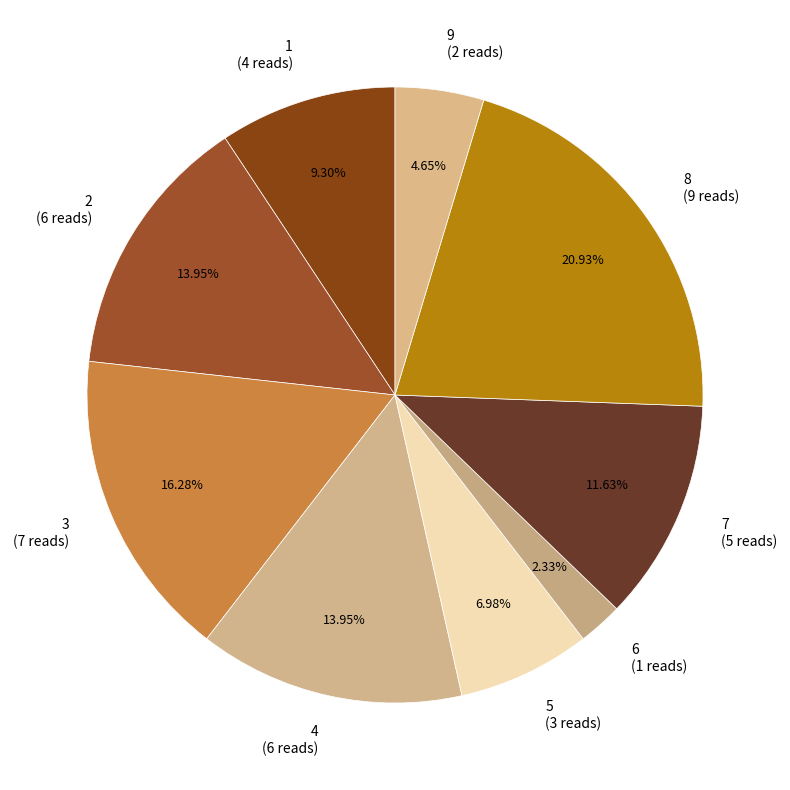

Approximately how many times larger is the value at 3 (7 reads) compared to 7 (5 reads)?

1.4